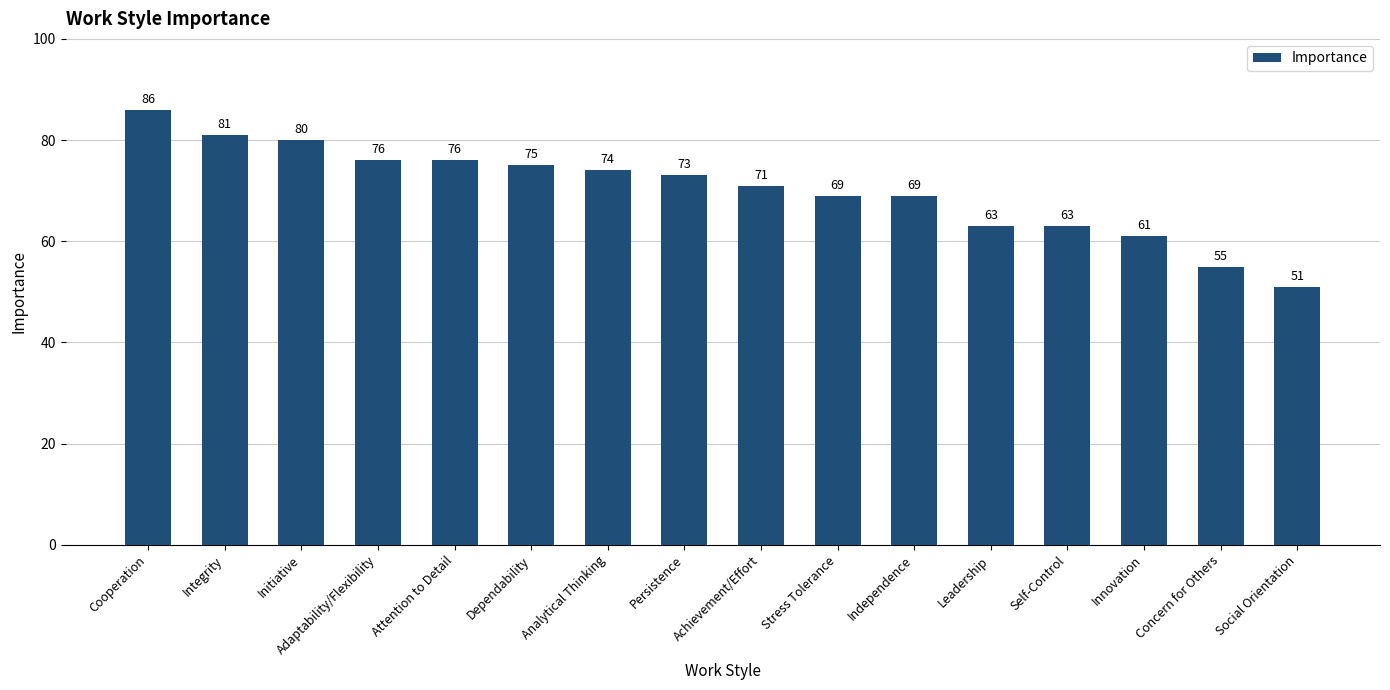

Does the chart contain any negative values?

No